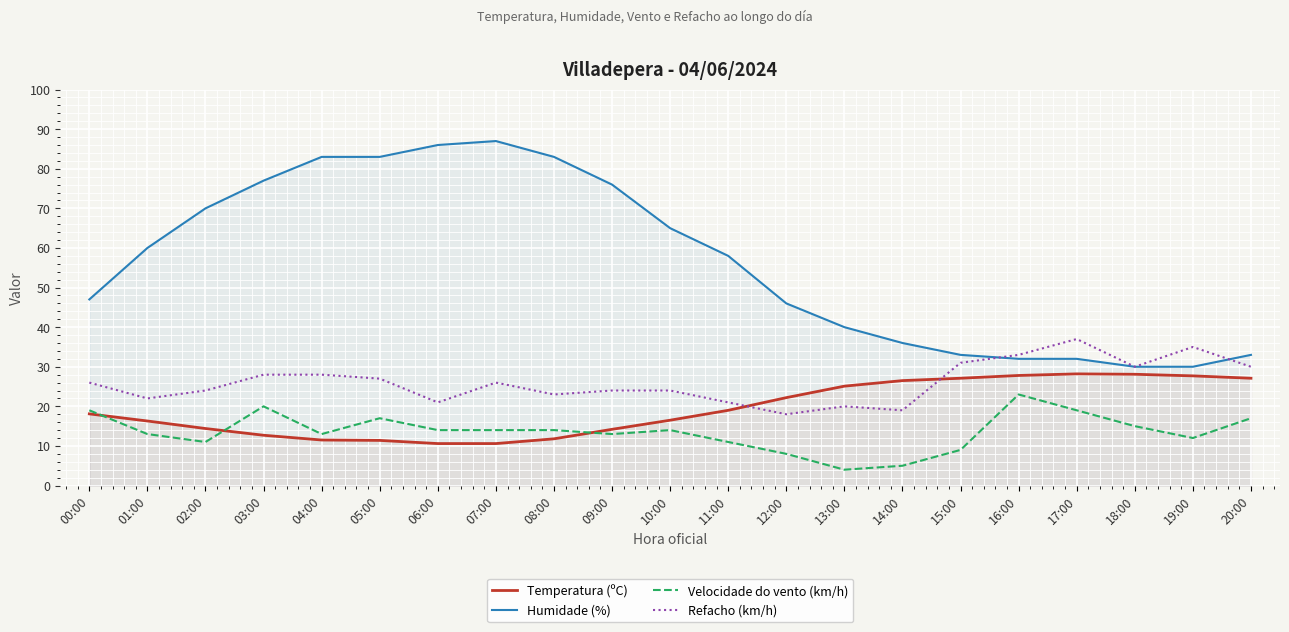

What are all the series names shown in the legend?

Temperatura (ºC), Humidade (%), Velocidade do vento (km/h), Refacho (km/h)